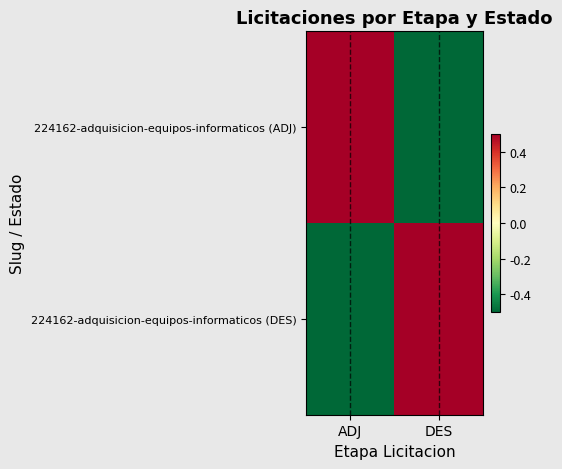

Reading right to left, list all the values displayed in this chart.

224162-adquisicion-equipos-informaticos (ADJ): DES=-0.5	ADJ=0.5
224162-adquisicion-equipos-informaticos (DES): DES=0.5	ADJ=-0.5